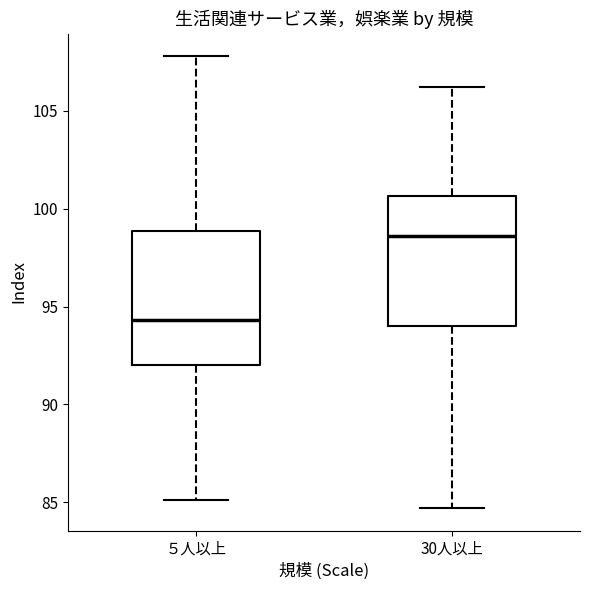

Reading left to right, transcribe this box plot: for each box, give where its median line is, the range the box spans, and where its two whiskers end, as read against the y-axis. The values are not printed on the chart, so give them approximately, as read against the axis.

５人以上: median 94.5, box 92.0 to 99.0, whiskers 85.0 to 108.0
30人以上: median 98.5, box 94.0 to 100.5, whiskers 84.5 to 106.0